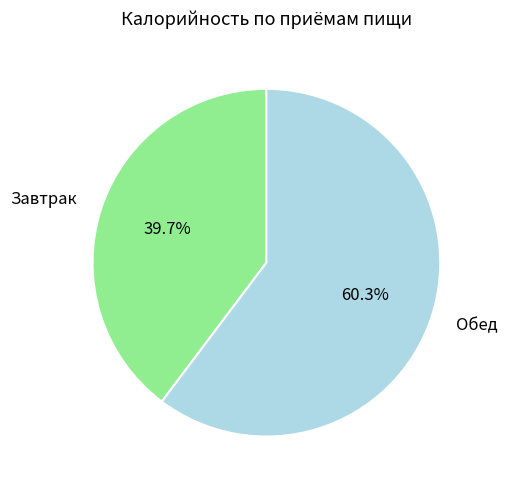

Is there a majority slice in this chart?

Yes